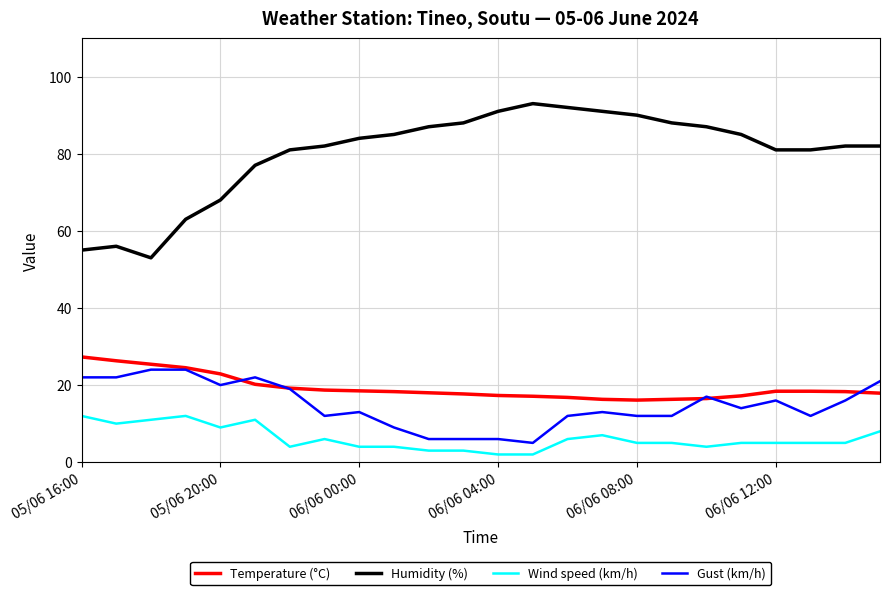

What is the highest value of the Gust (km/h) series?

24.0